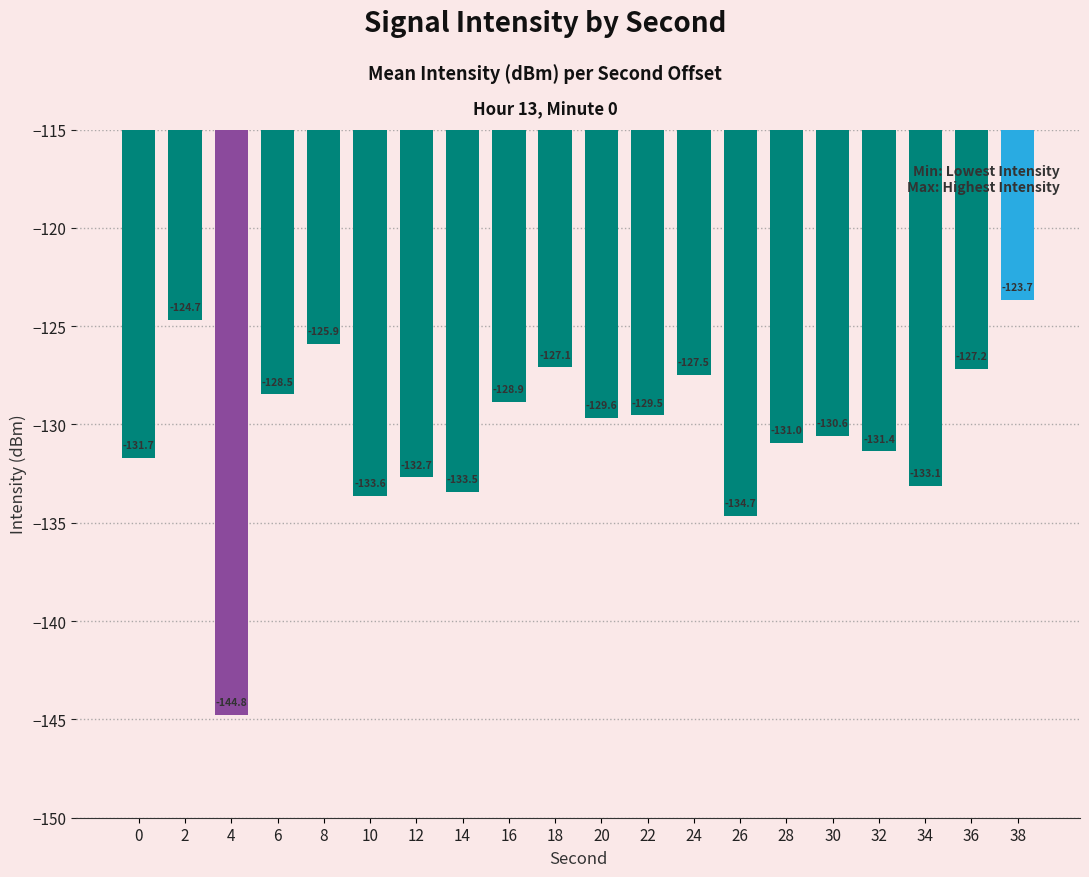

Between 12 and 32, which is larger?

32